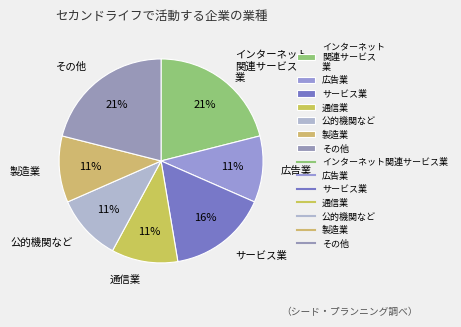

Does any single category account for the majority?

No